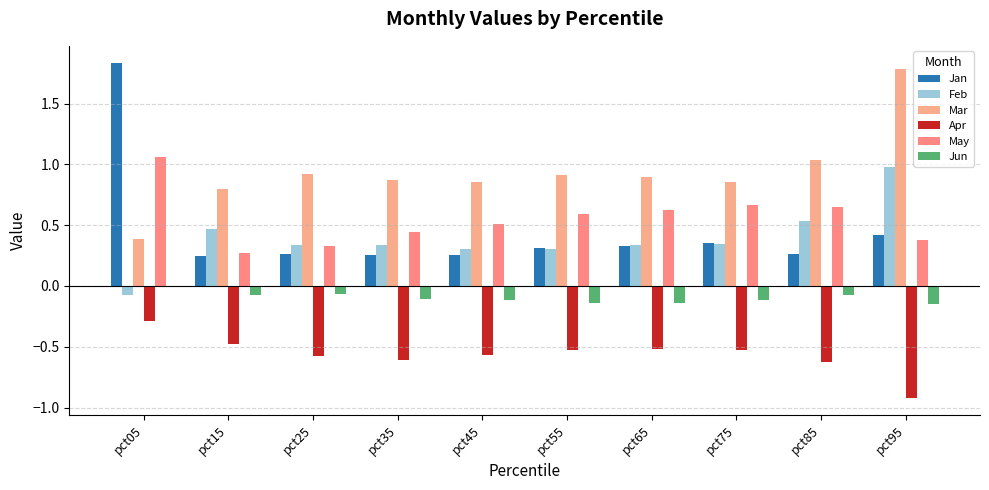

What is the average value of the May series?

0.6